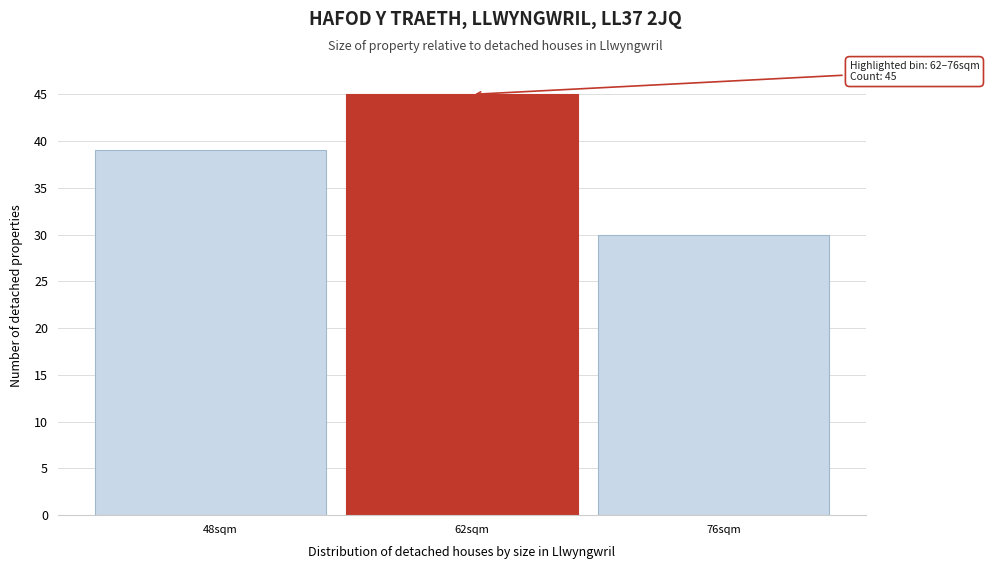

Reading left to right, transcribe all the data shown in this chart.

39	45	30